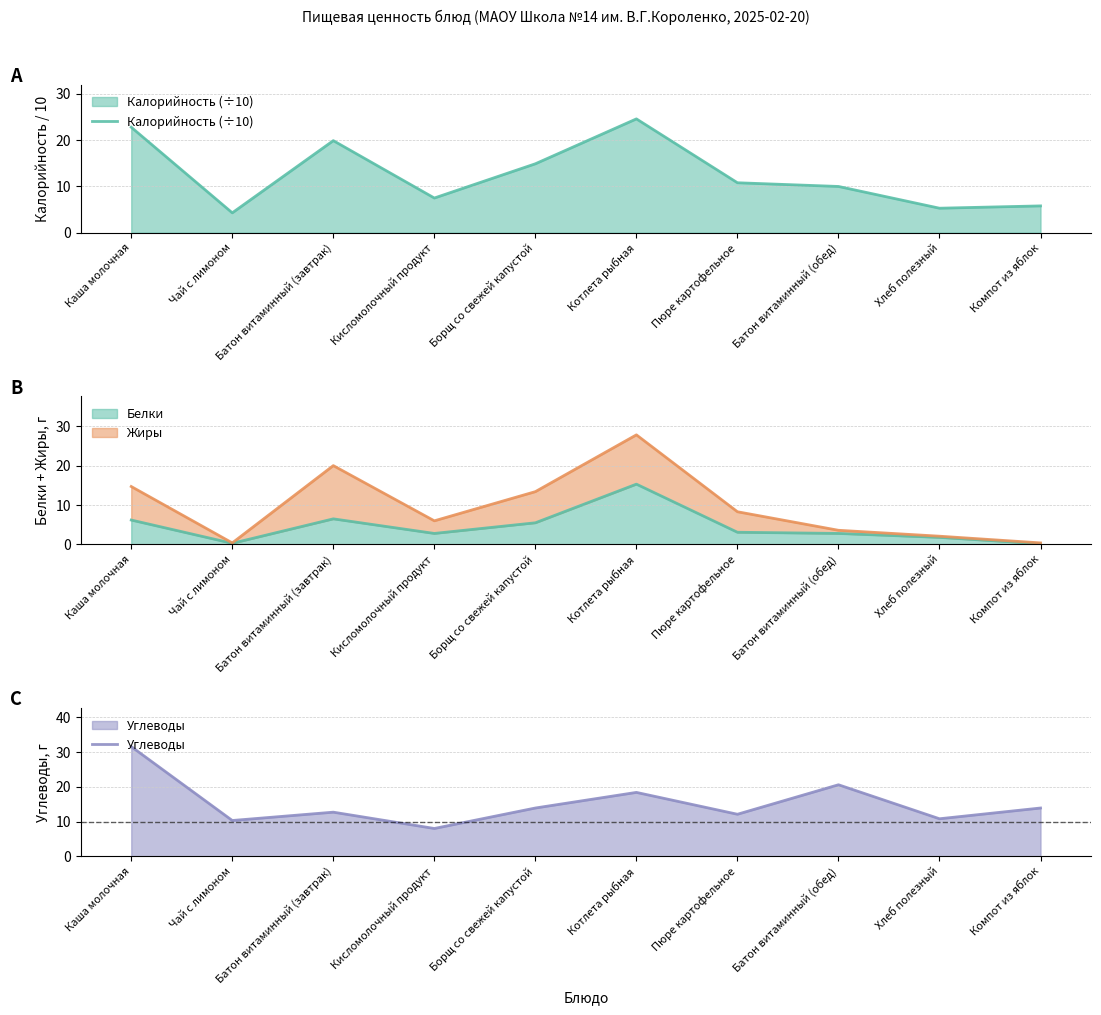

What is the value of the Углеводы point at the 10th from the left?

13.9